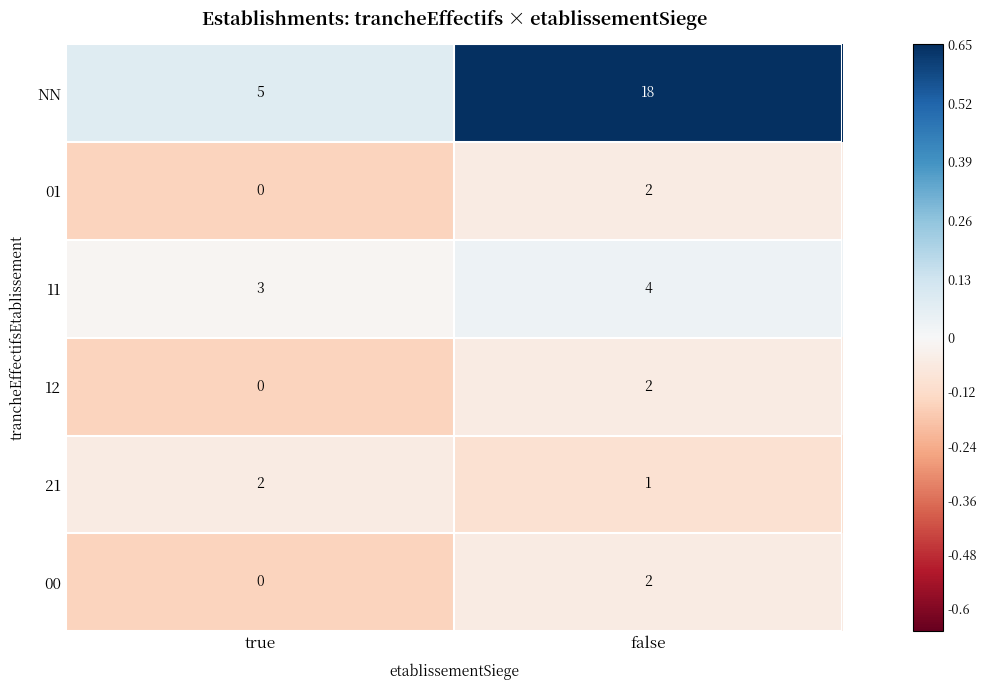

At how many categories does at least one series exceed 0?

2